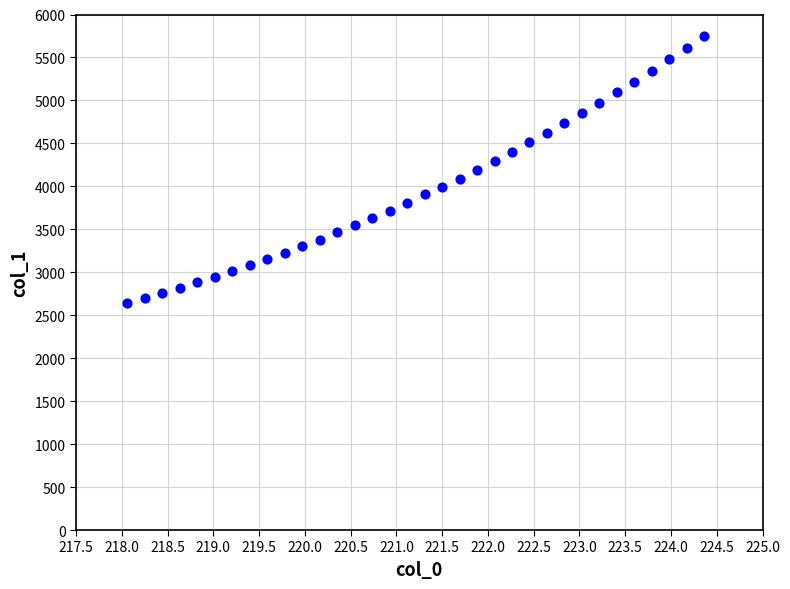

What is the range of Y values (max minus min)?

3102.4